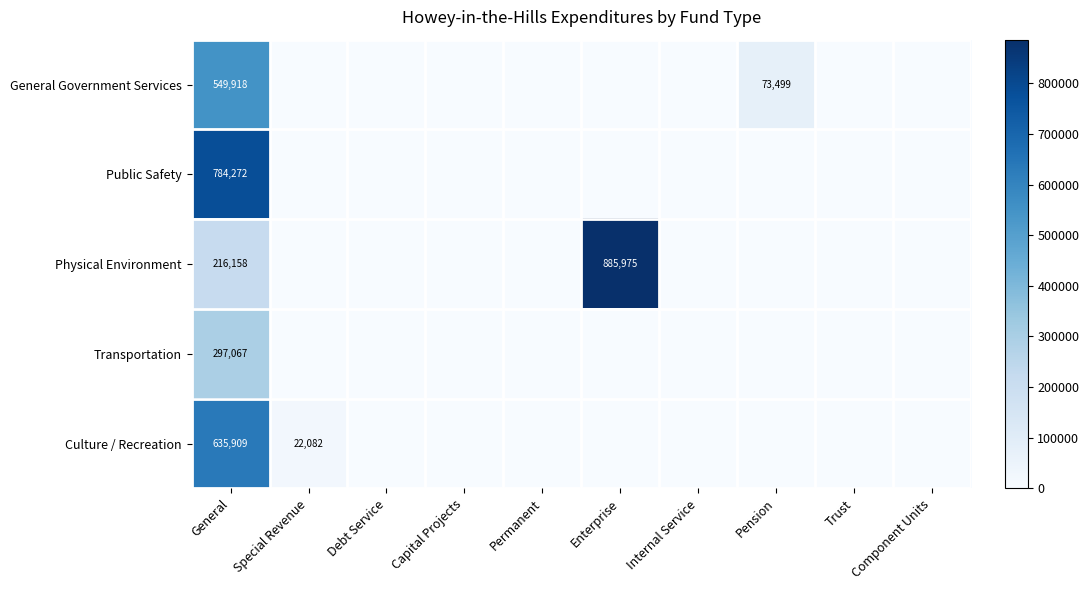

True or false: Culture / Recreation has a value of 22082 at Special Revenue.

True